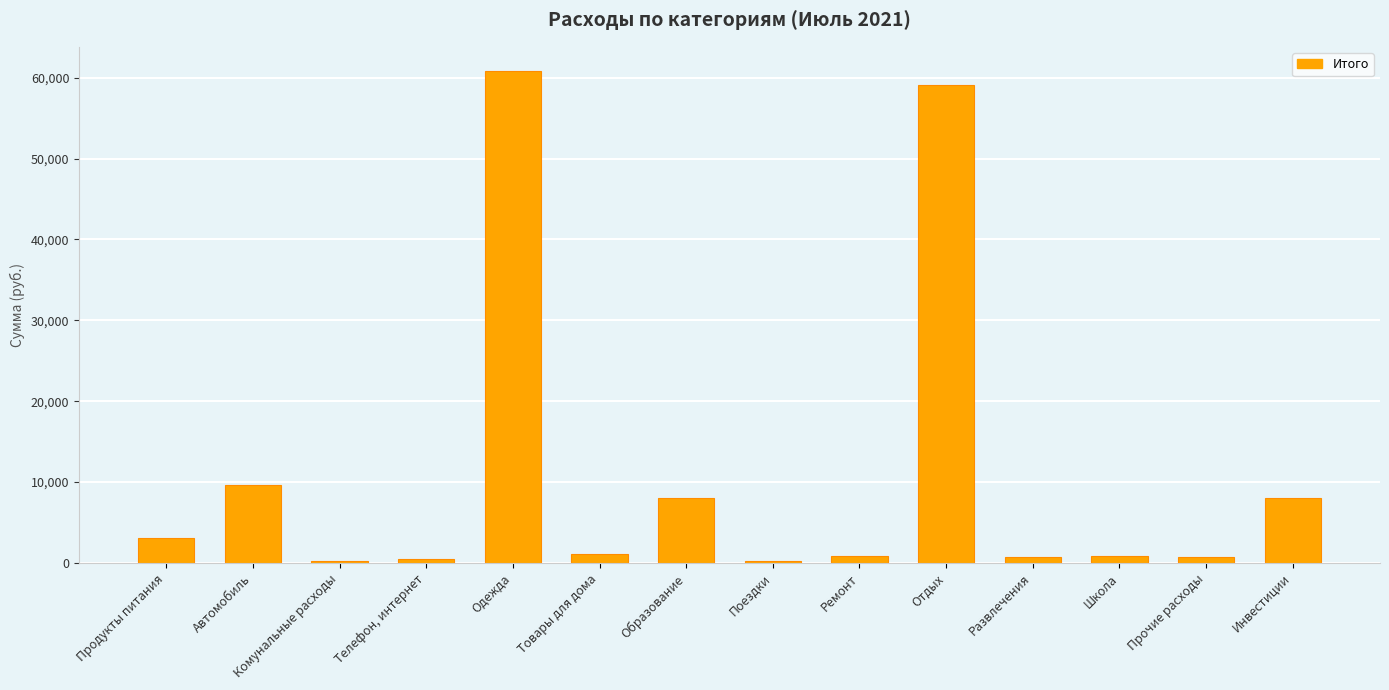

Does the chart contain stacked bars?

No